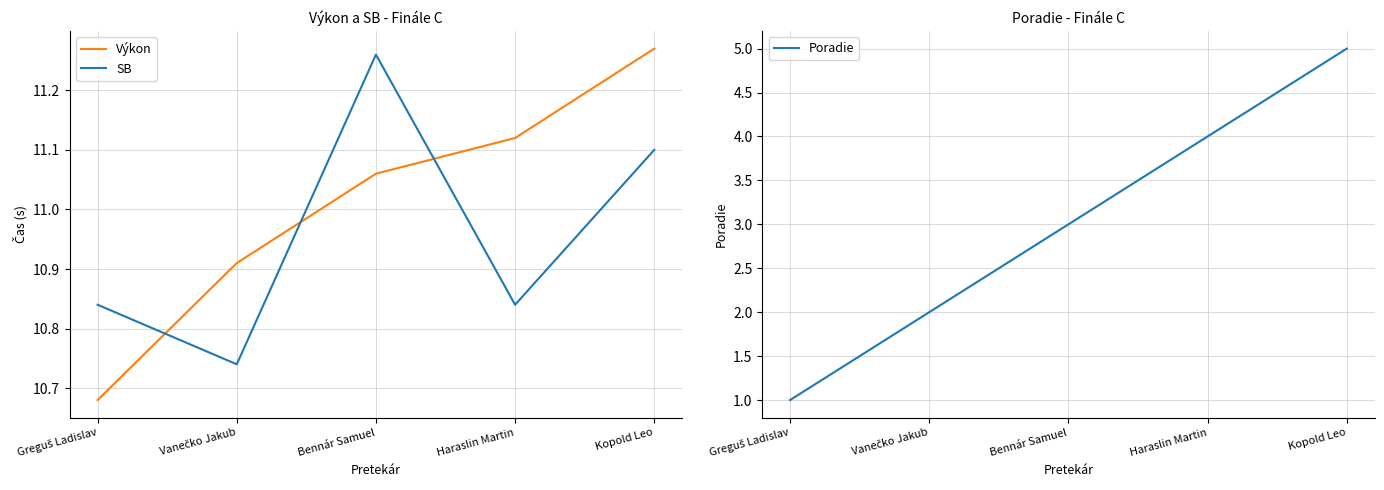

What are all the series names shown in the legend?

Výkon, SB, Poradie